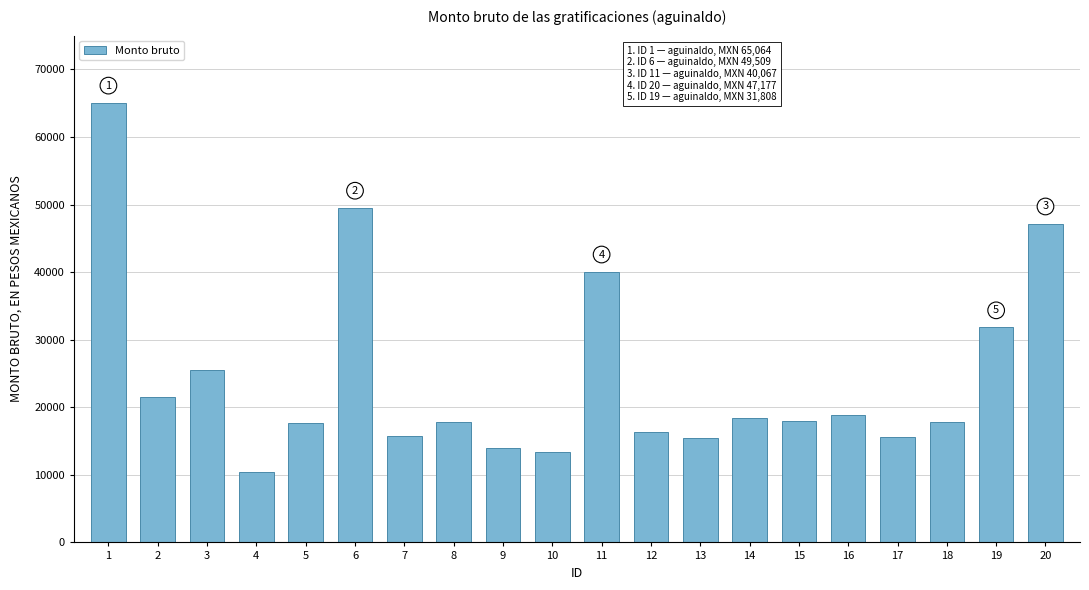

Which has a higher value, 19 or 20?

20